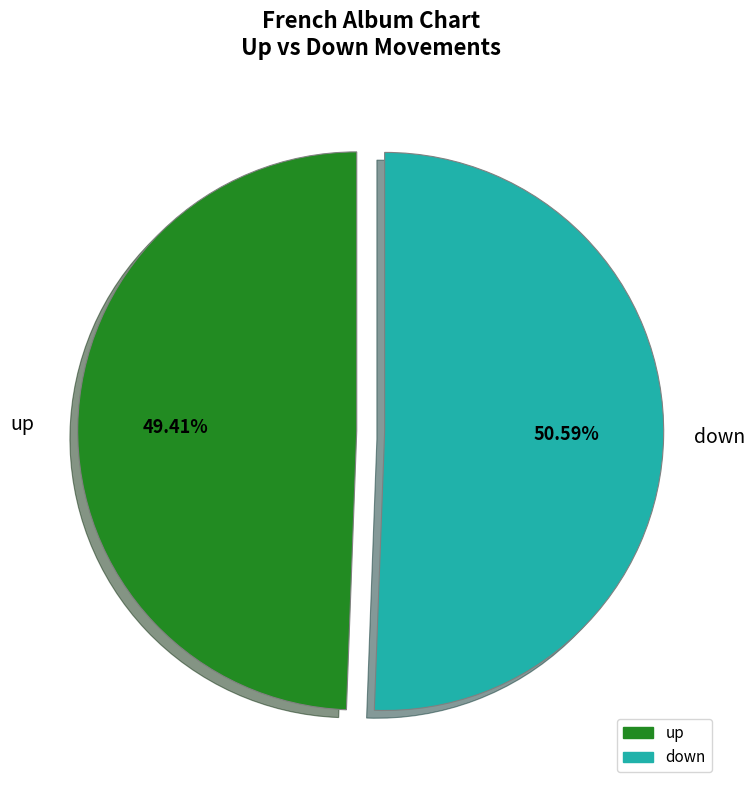

True or false: down accounts for 51% of the total.

True